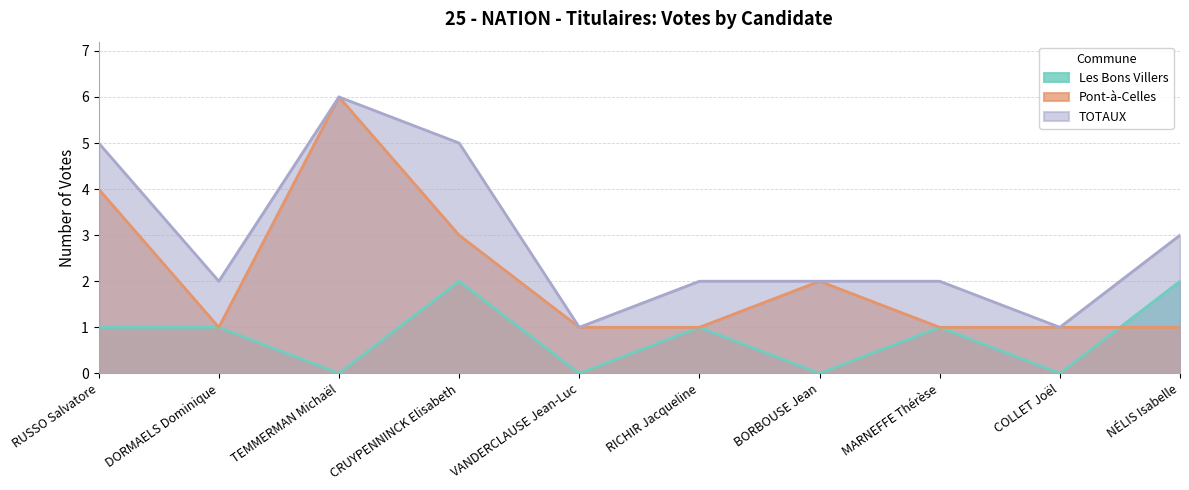

What is the difference between the highest and lowest values at RUSSO Salvatore?

4